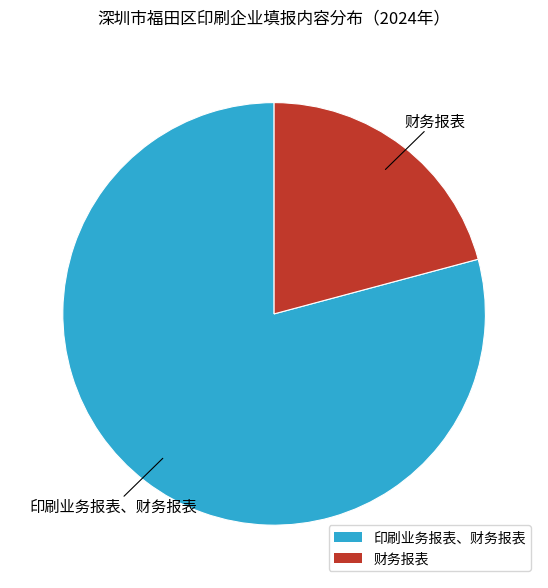

Approximately how many times larger is the value at 印刷业务报表、财务报表 compared to 财务报表?

3.8